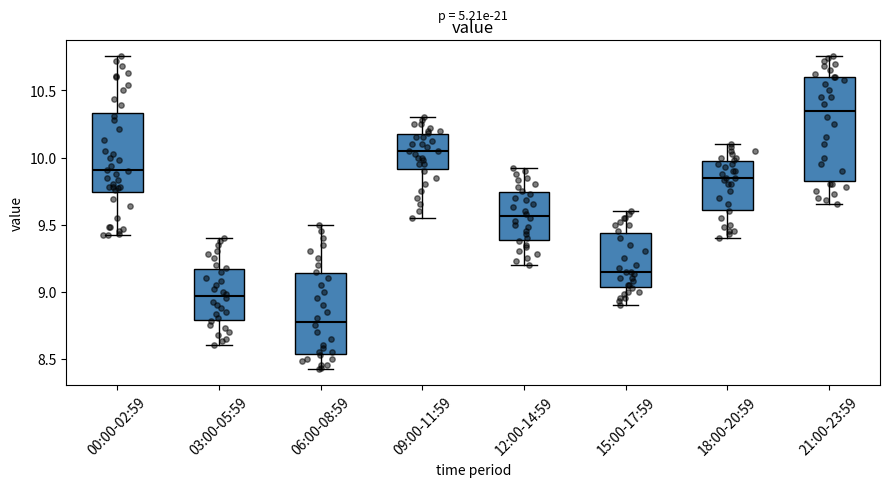

Which box's median line is the highest?

21:00-23:59